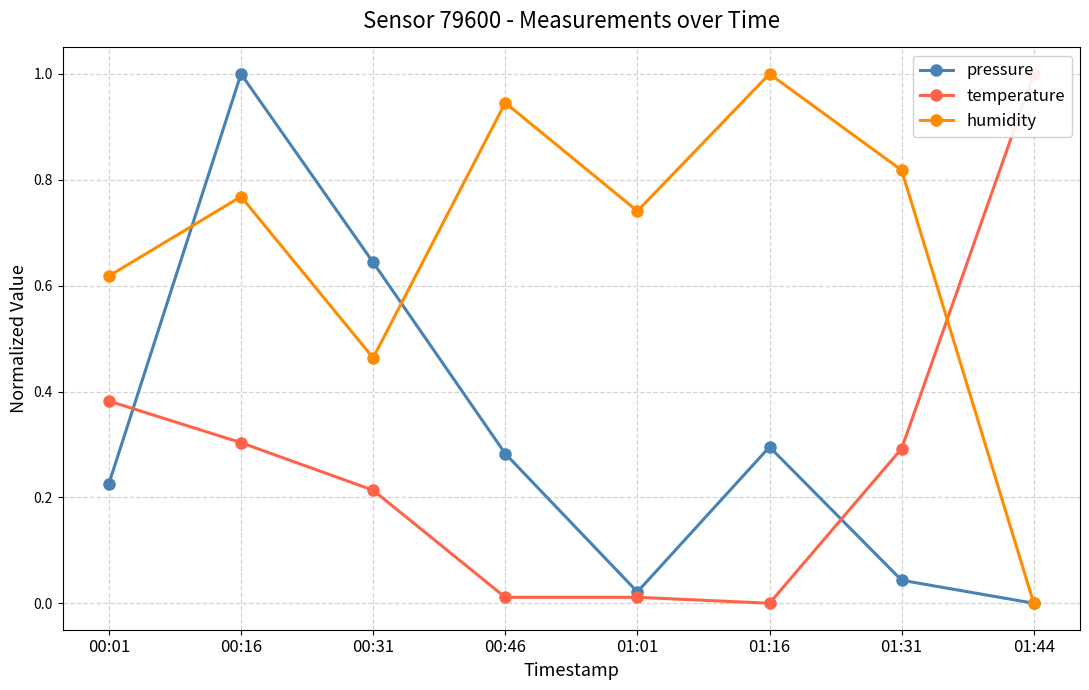

What is the average value of the humidity series?

0.7